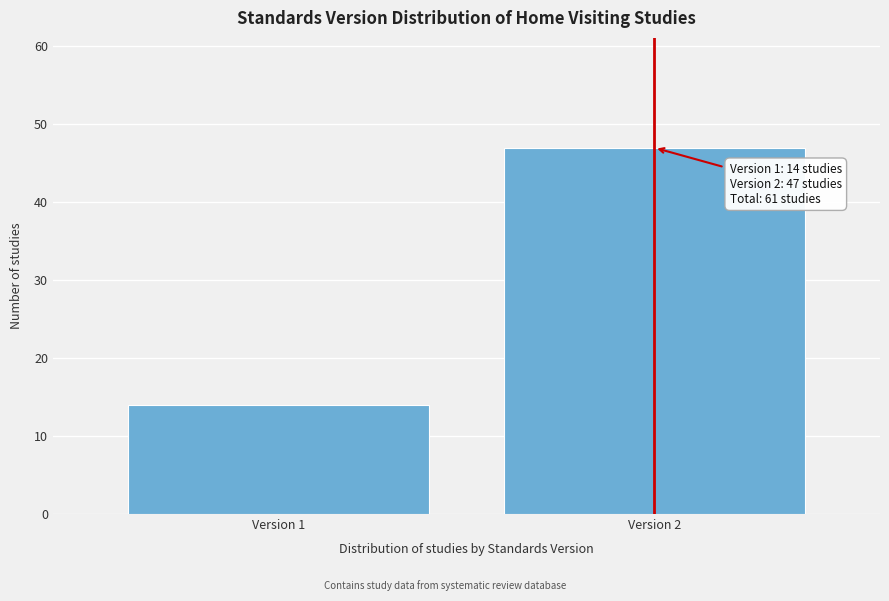

Reading left to right, what are all the values shown in this chart?

Version 1=14	Version 2=47